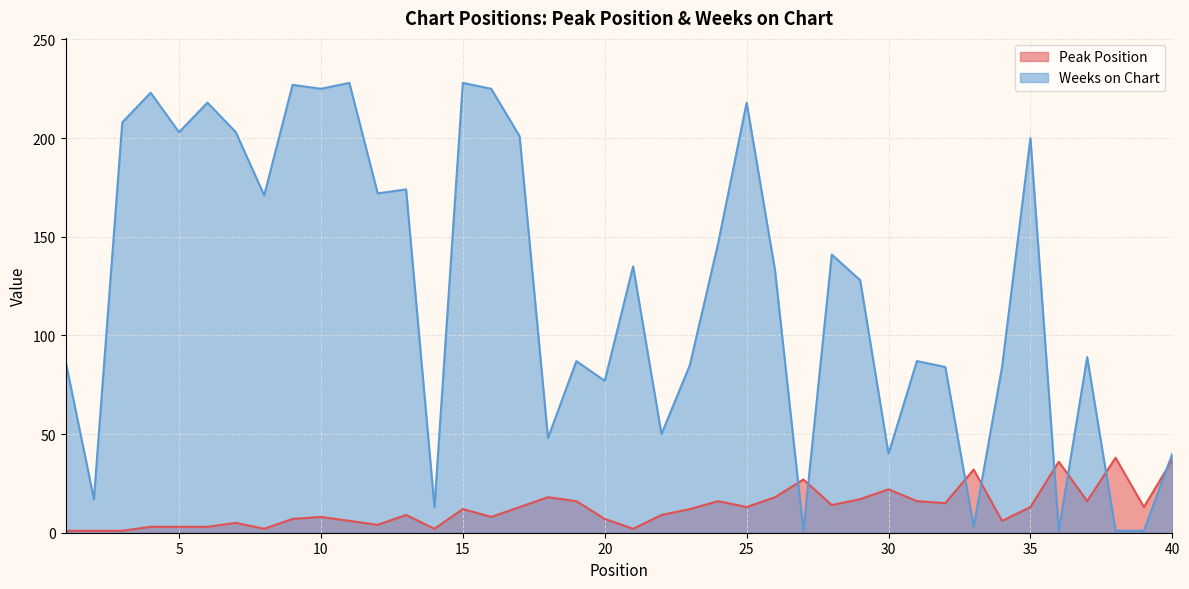

Where is the first local minimum for Peak Position?

8